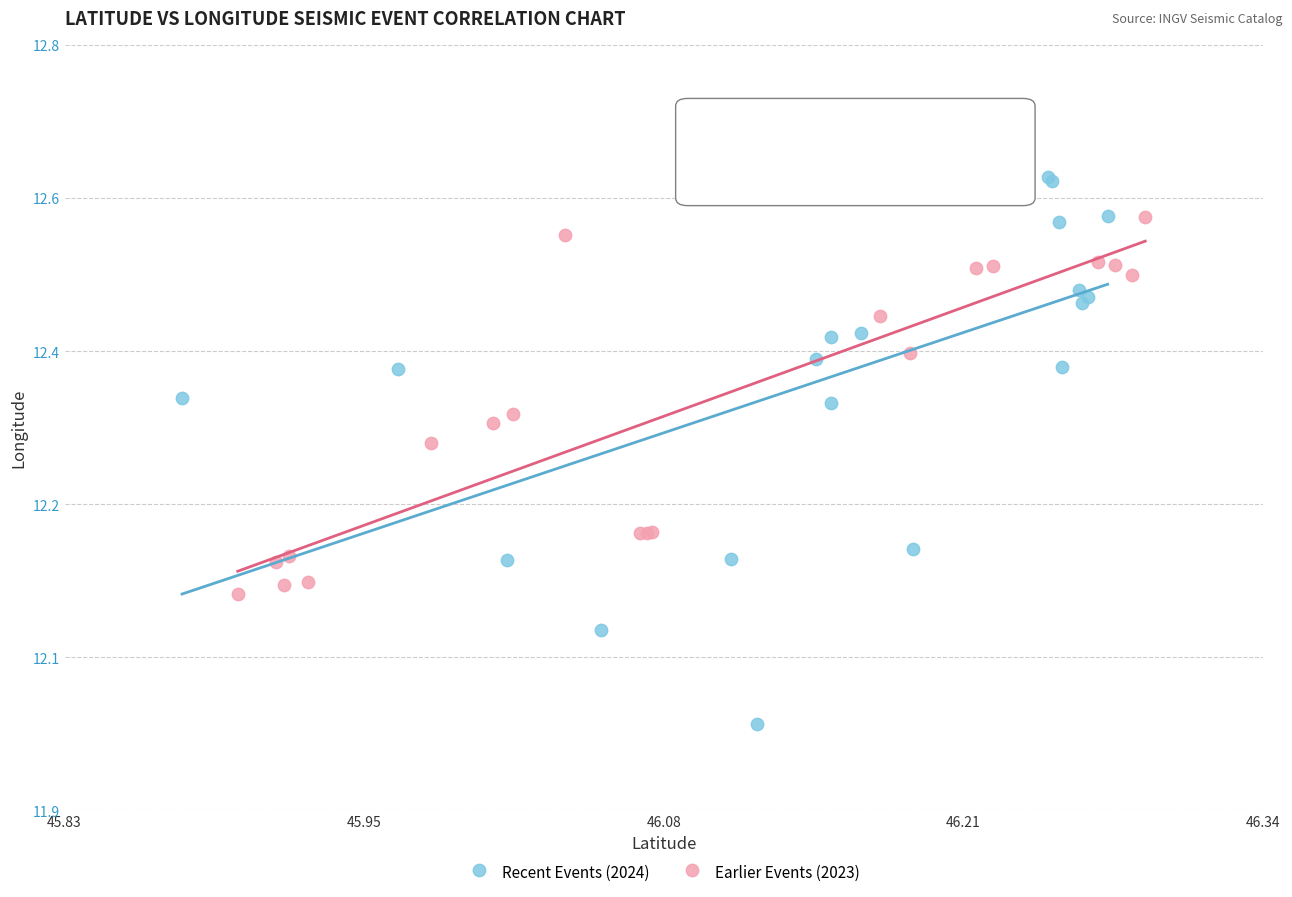

What are all the series names shown in the legend?

Recent Events (2024), Earlier Events (2023)